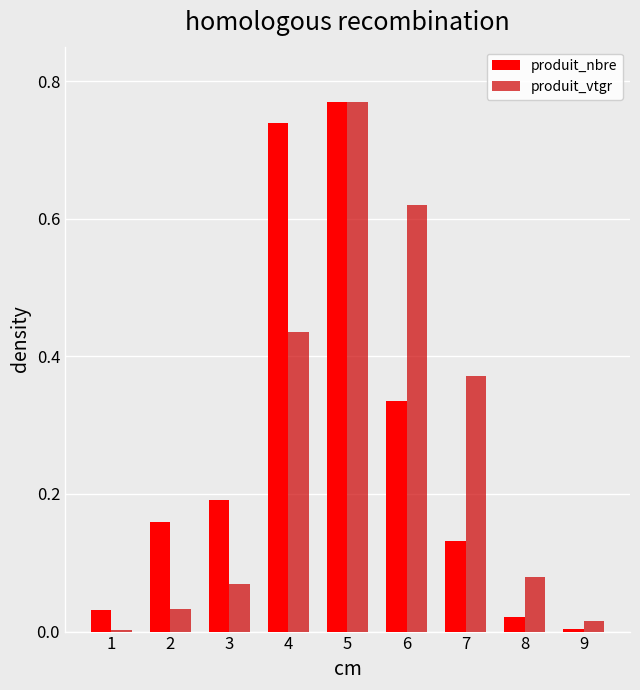

Which series changed the most between 4 and 5?

produit_vtgr